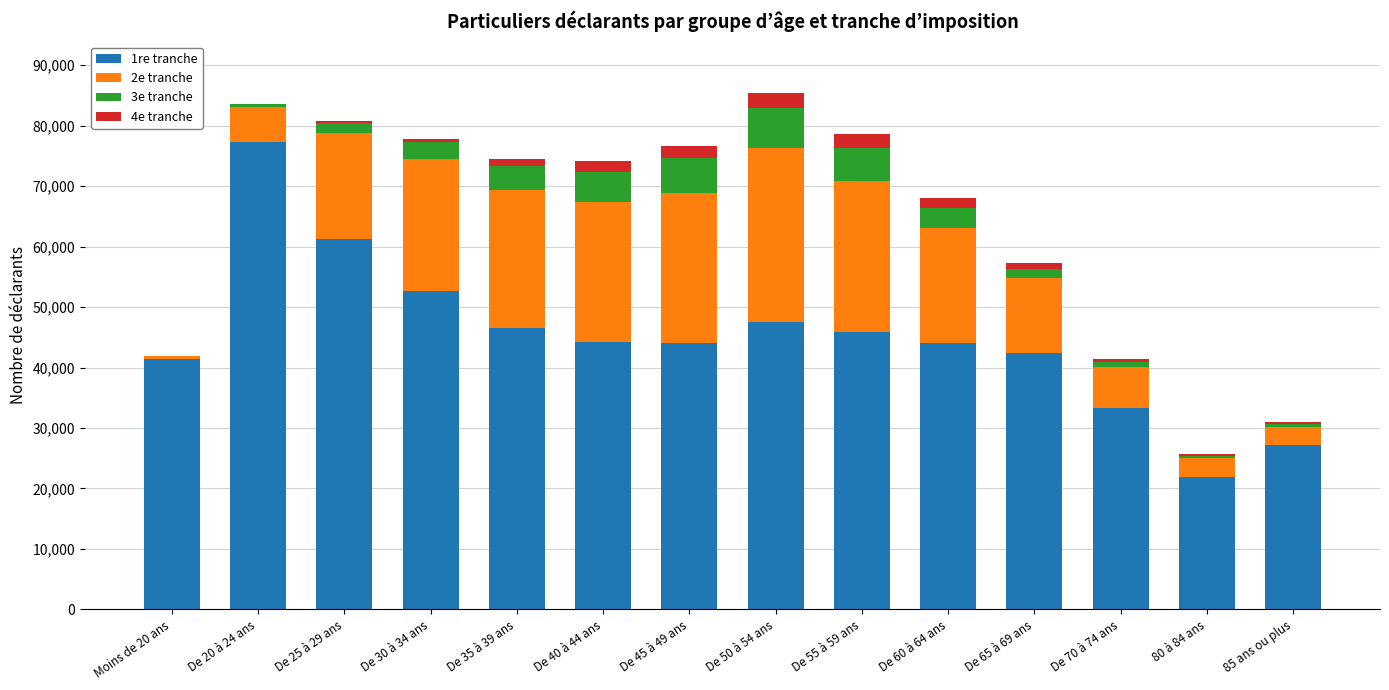

What are all the series names shown in the legend?

1re tranche, 2e tranche, 3e tranche, 4e tranche